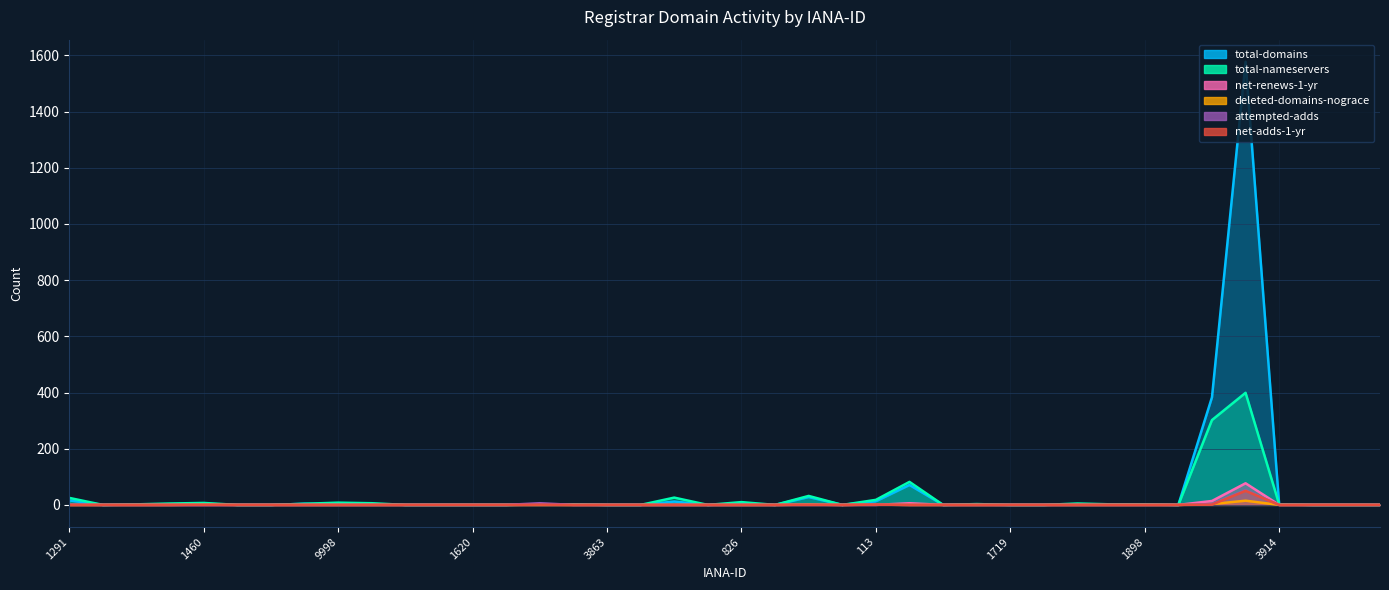

In total-nameservers, how many points are higher than both neighbors (excluding endpoints)?

9